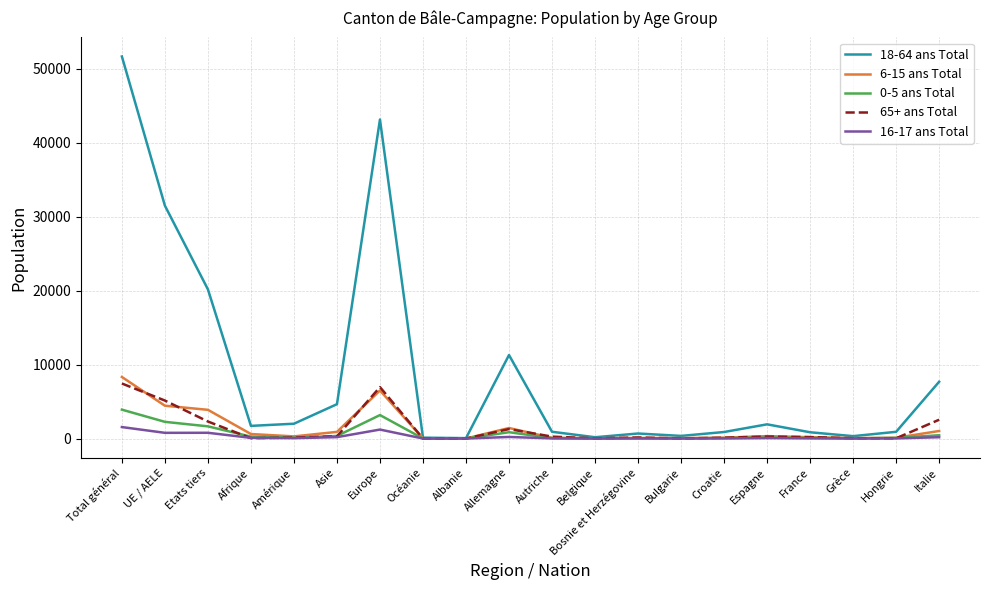

Is it true that 18-64 ans Total equals 29725 at Etats tiers?

False